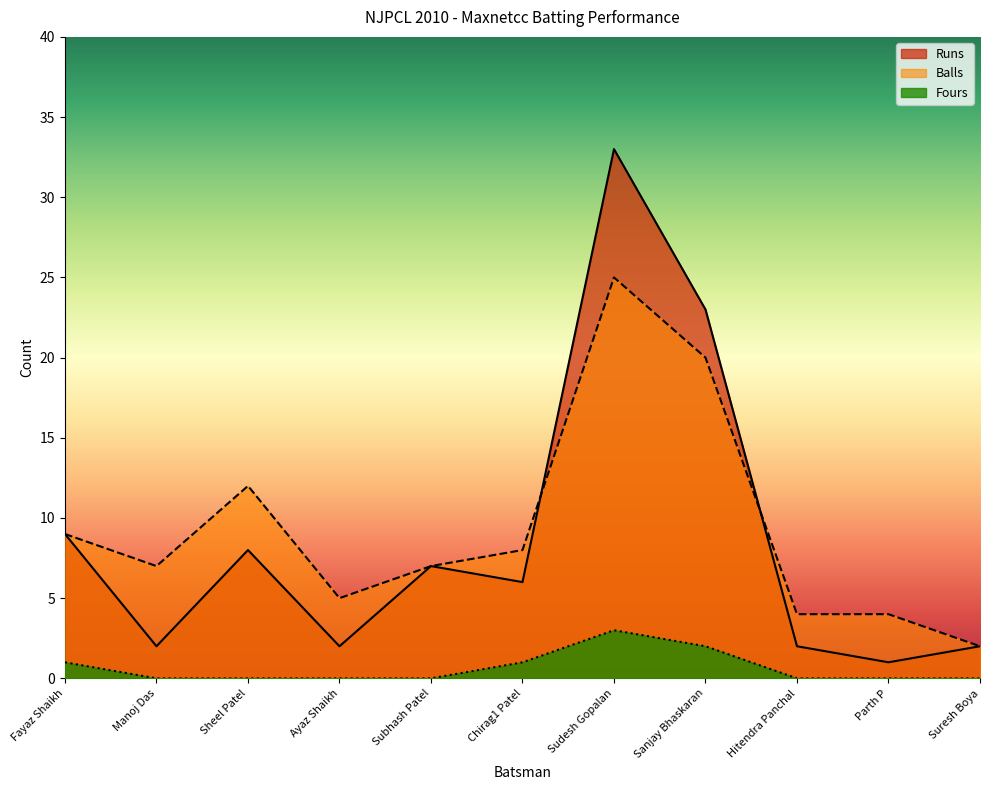

Which category has the lowest value across all series?

Manoj Das